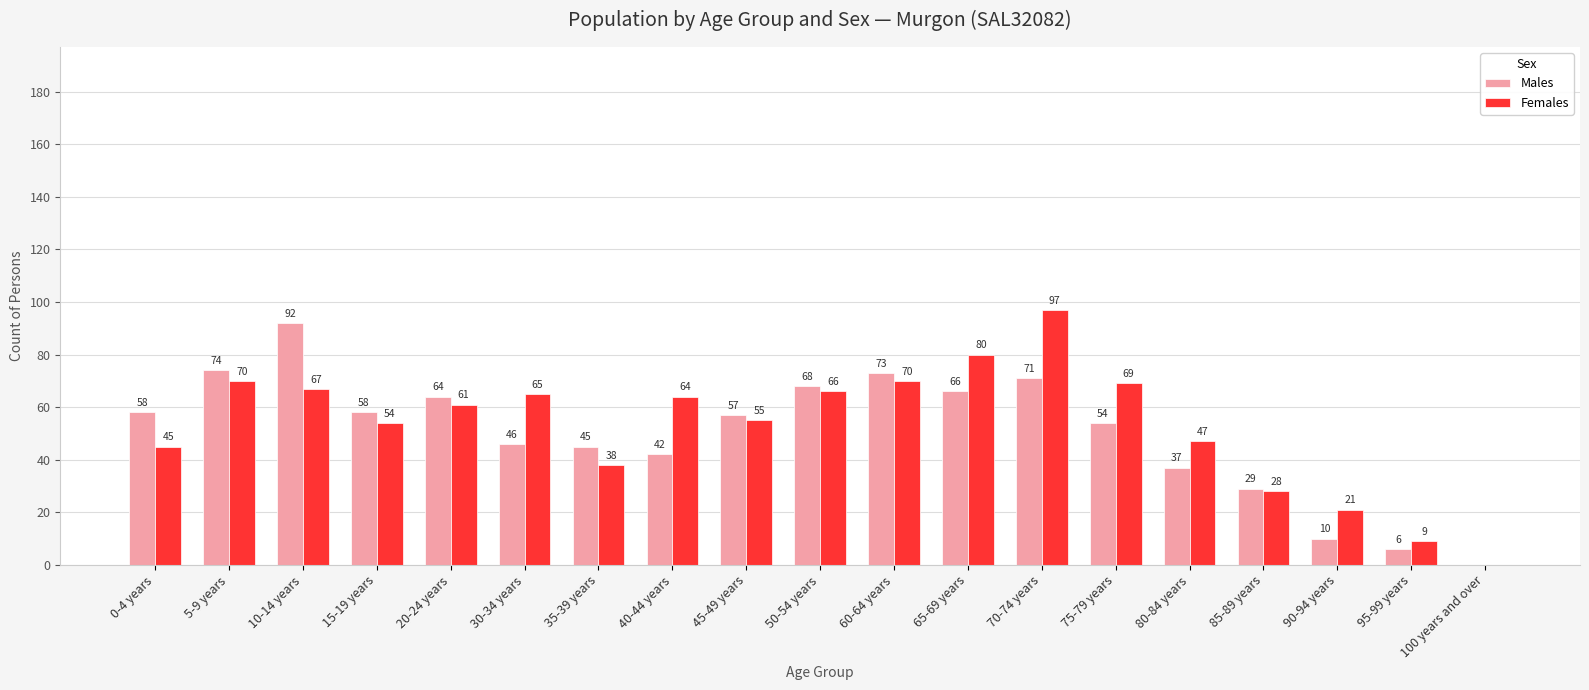

Is it true that Males equals 29 at 85-89 years?

True